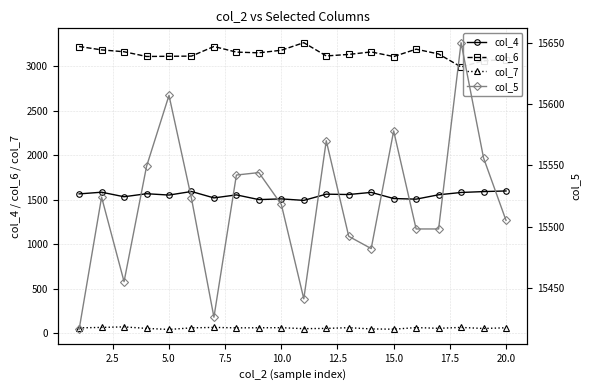

The value of col_4 at 15.0 is 1516. True or false?

True